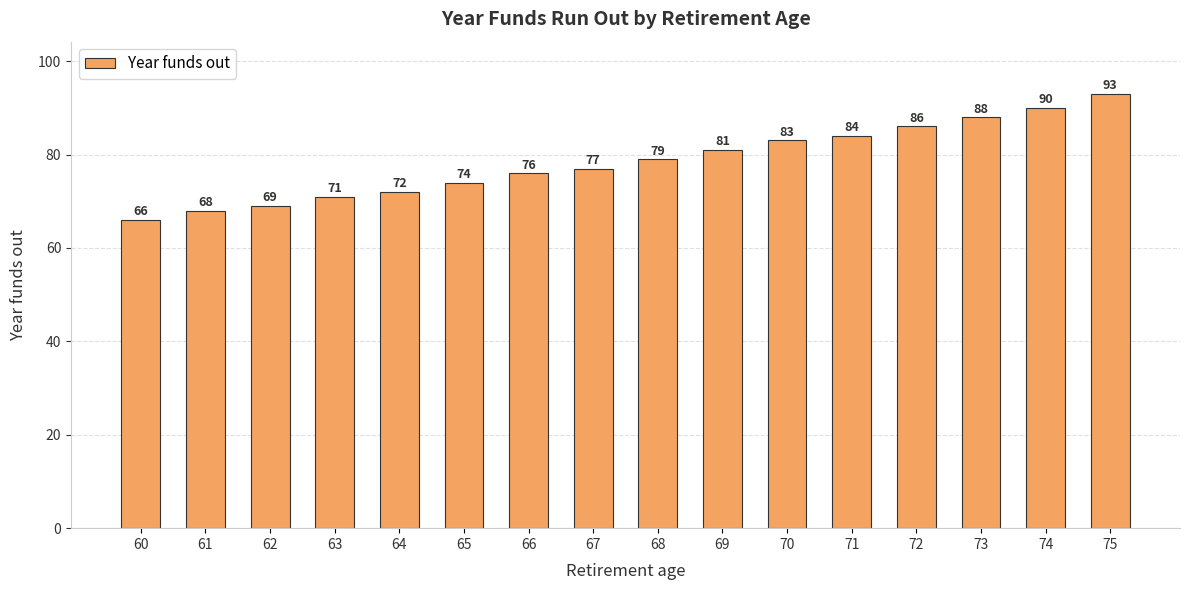

Reading right to left, what are all the values shown in this chart?

75=93	74=90	73=88	72=86	71=84	70=83	69=81	68=79	67=77	66=76	65=74	64=72	63=71	62=69	61=68	60=66